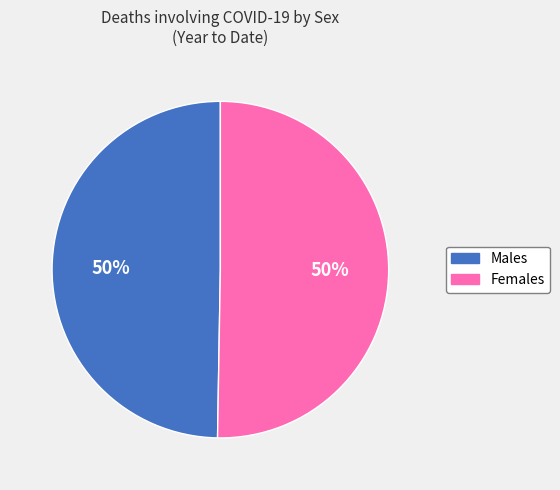

Is it true that Females is 50% of the pie?

True